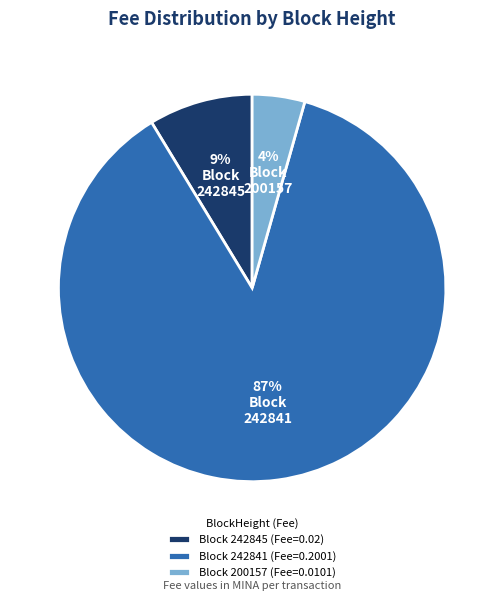

To the nearest percent, what portion does Block 200157 (Fee=0.0101) represent?

4%